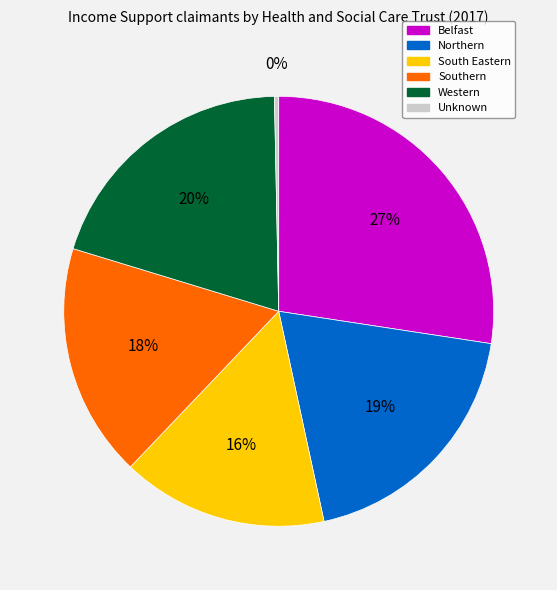

To the nearest percent, what is the average slice percentage?

17%